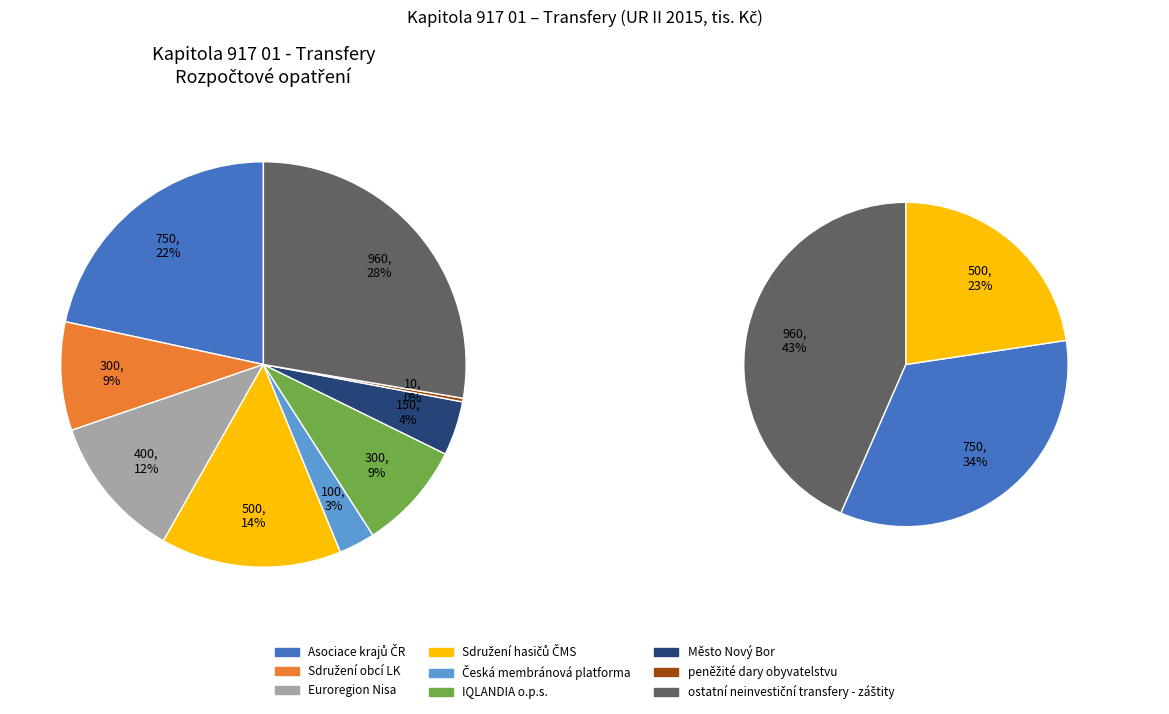

How many slices are in this pie chart?

9